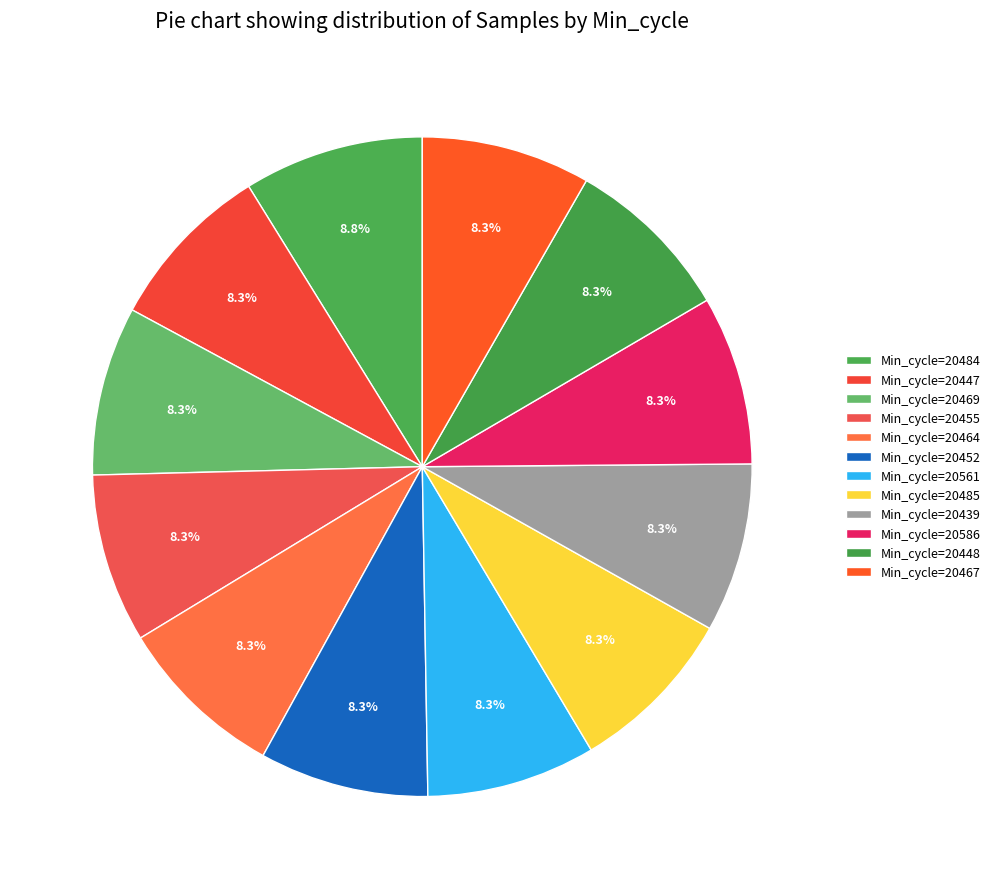

Count the number of slices in the pie.

12